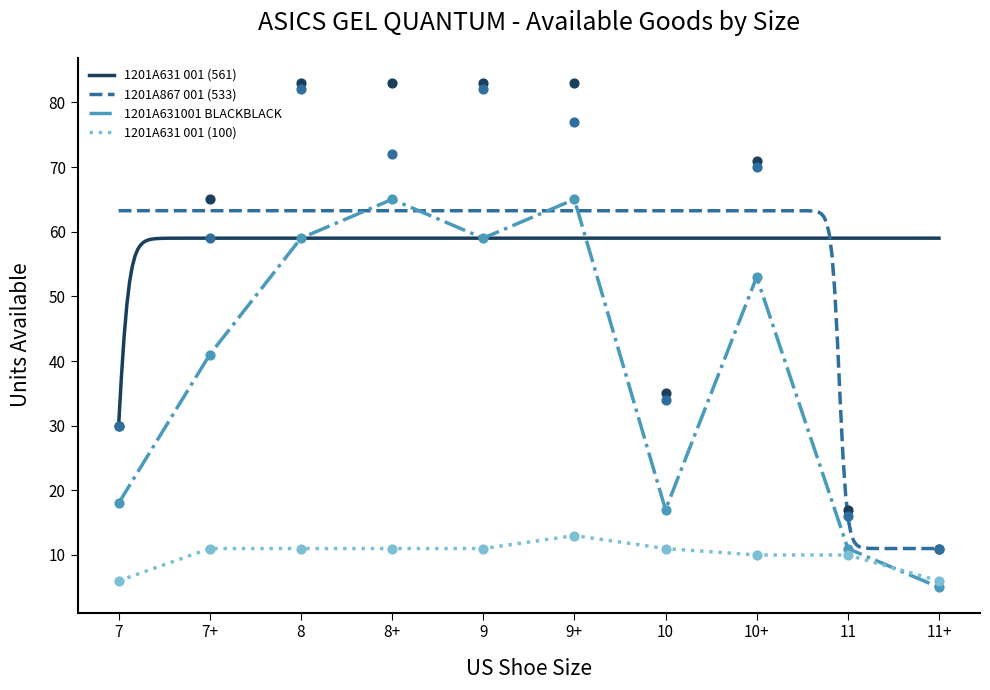

Which series contains the lowest Y value?

1201A631001 BLACKBLACK